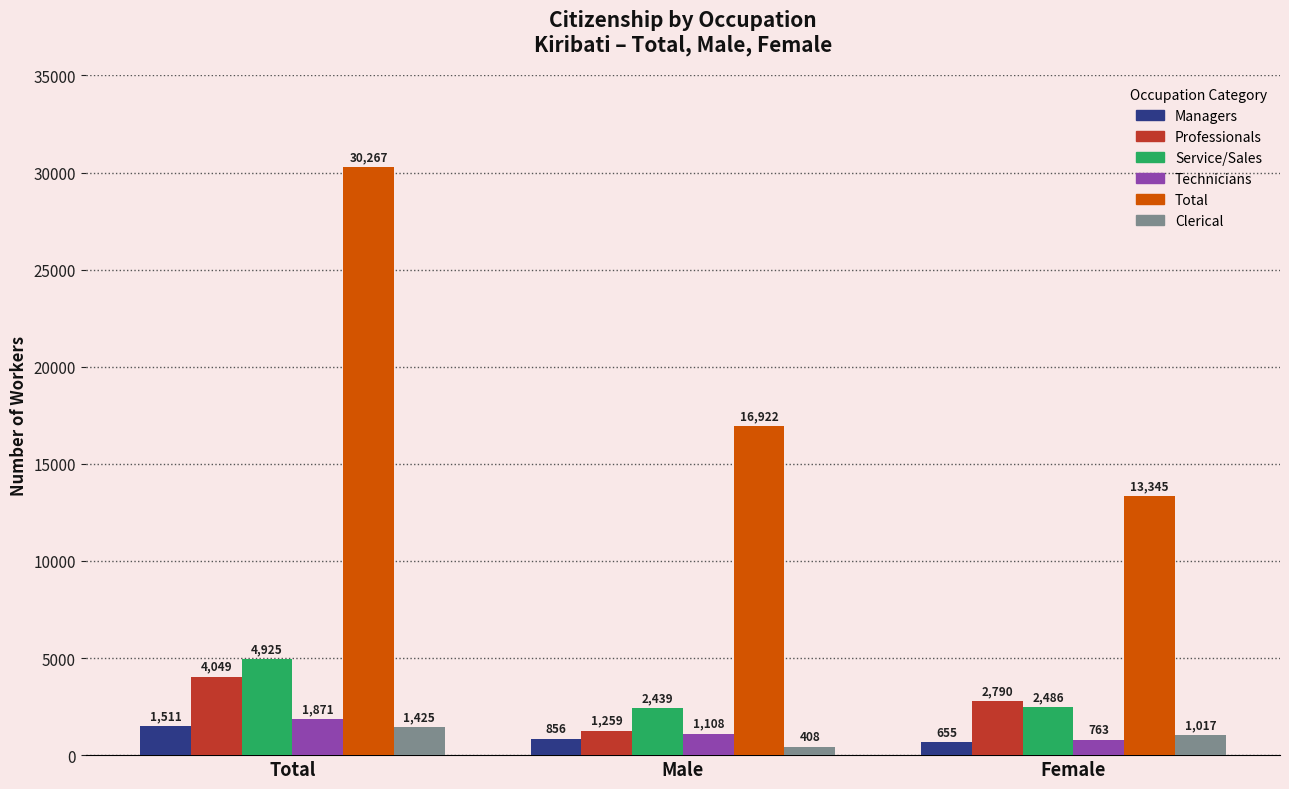

What is the approximate value of Managers at Female?

655